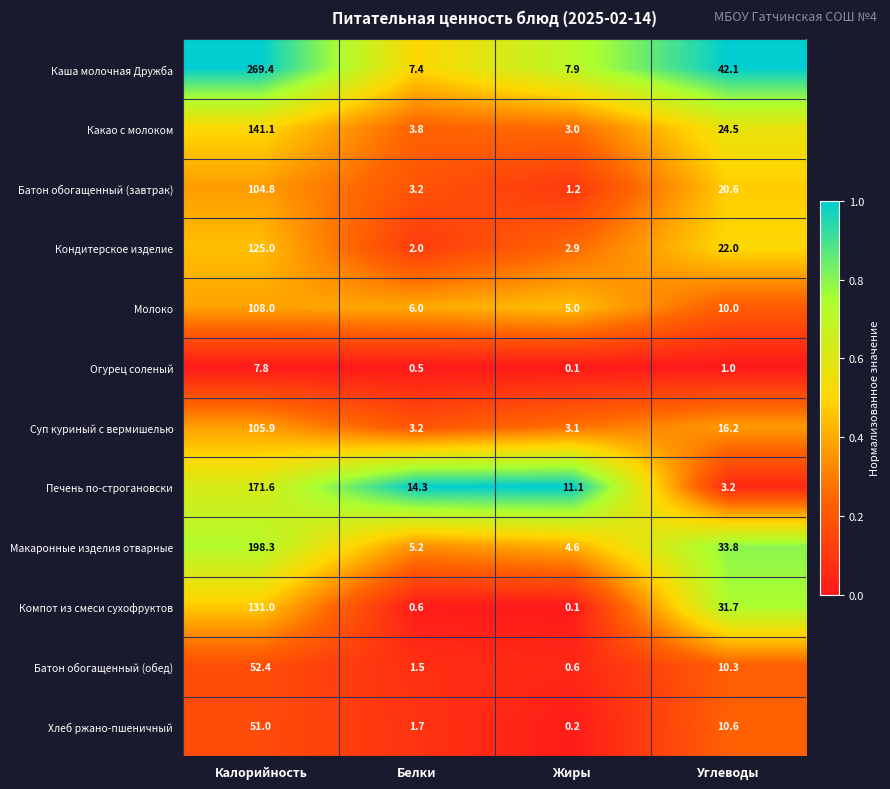

The Огурец соленый series shows 1.0 at Углеводы. True or false?

True